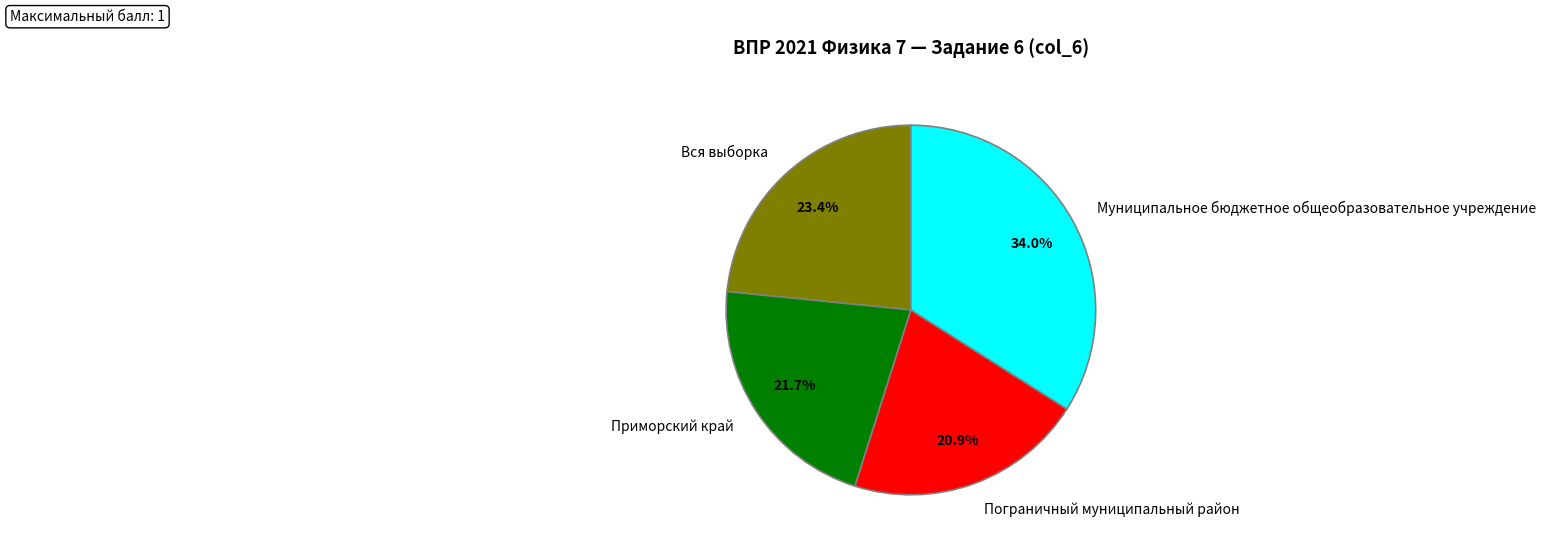

What is the smallest slice in the pie chart?

Пограничный муниципальный район